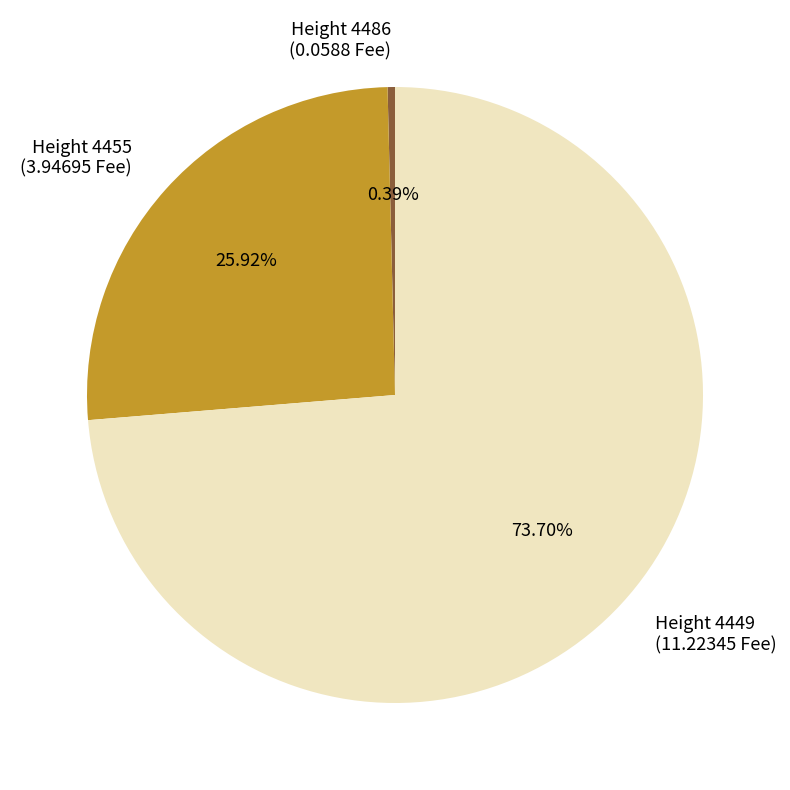

Combined, do Height 4449 (11.22345 Fee) and Height 4455 (3.94695 Fee) account for over 50%?

Yes